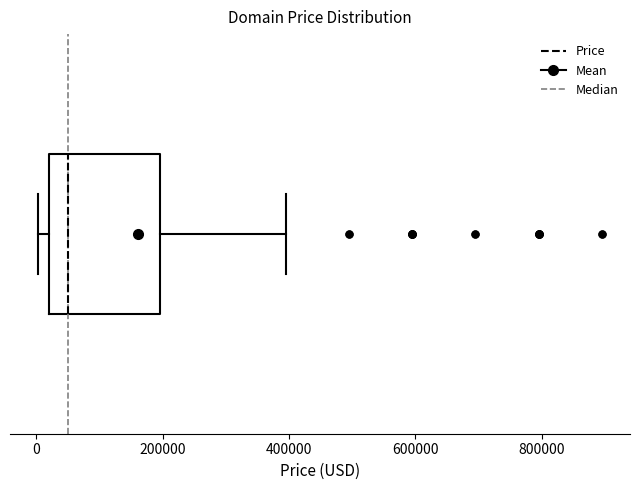

Read this box plot against the x-axis: the position of the median line, the range covered by the box, and the ends of both whiskers. The values are not printed on the chart, so give them approximately, as read against the axis.

median 40000, box 20000 to 200000, whiskers 0 to 400000